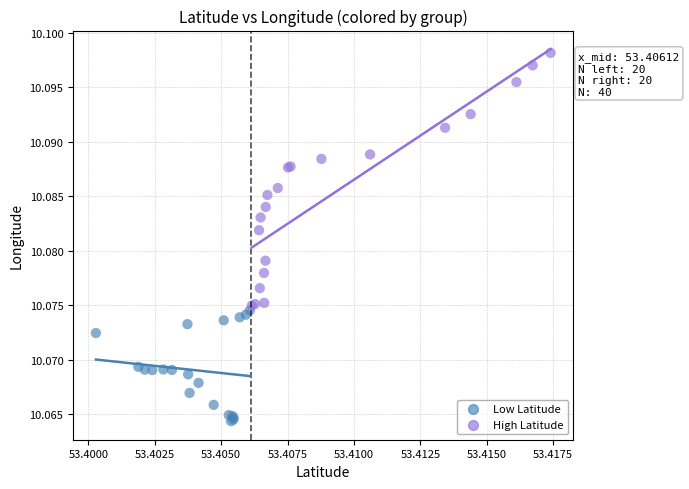

What are all the series names shown in the legend?

Low Latitude, High Latitude